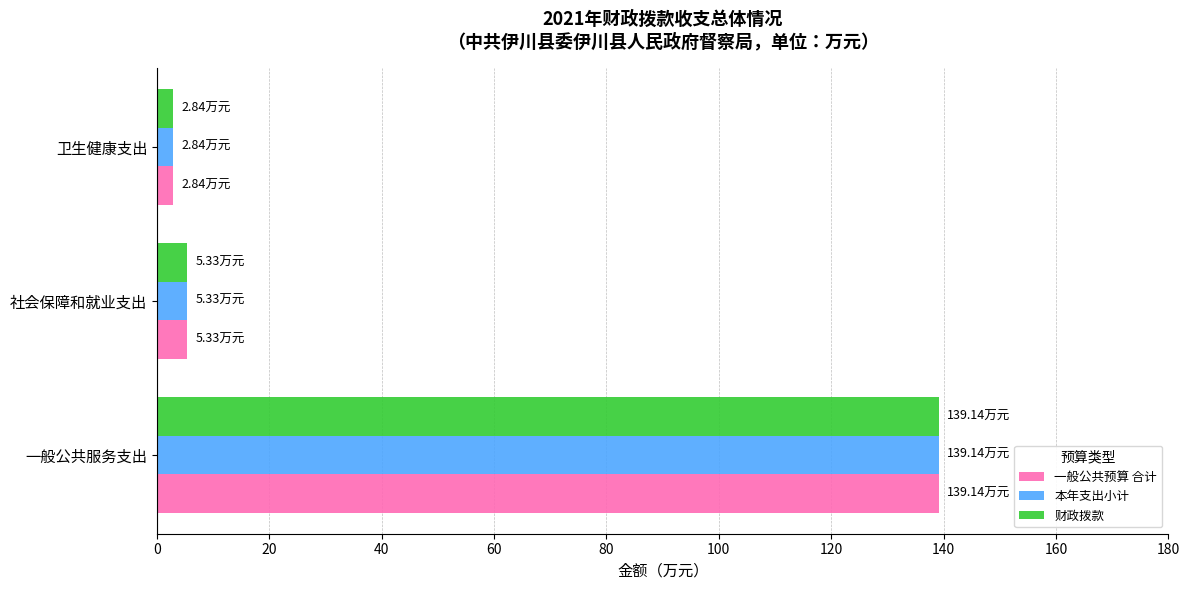

What is the sum of all 财政拨款 values?

147.3